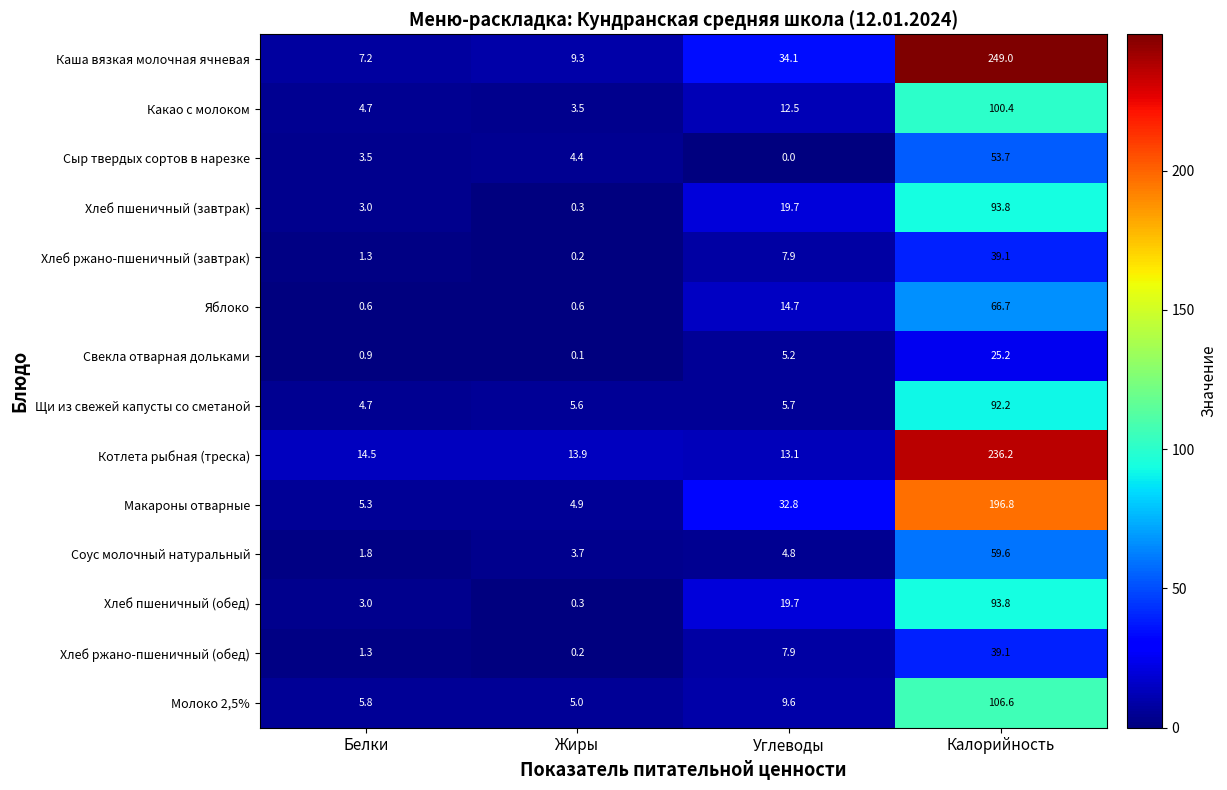

At which label is Молоко 2,5% closest to 55?

Углеводы